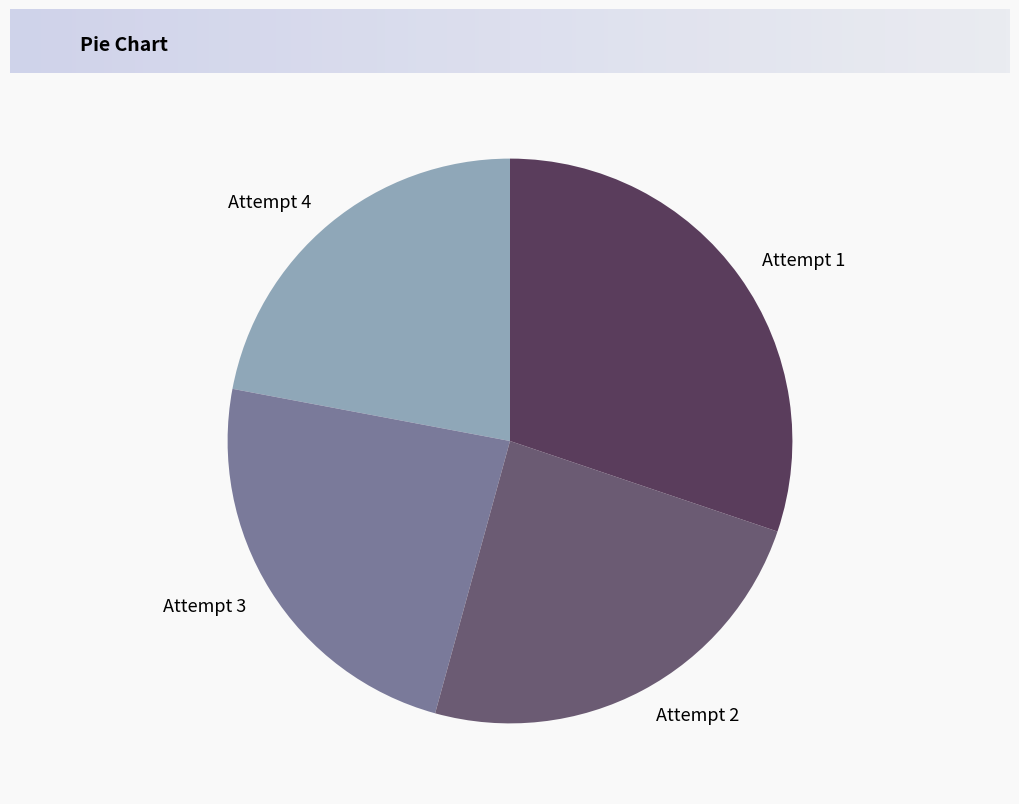

Which slice is the smallest?

Attempt 4